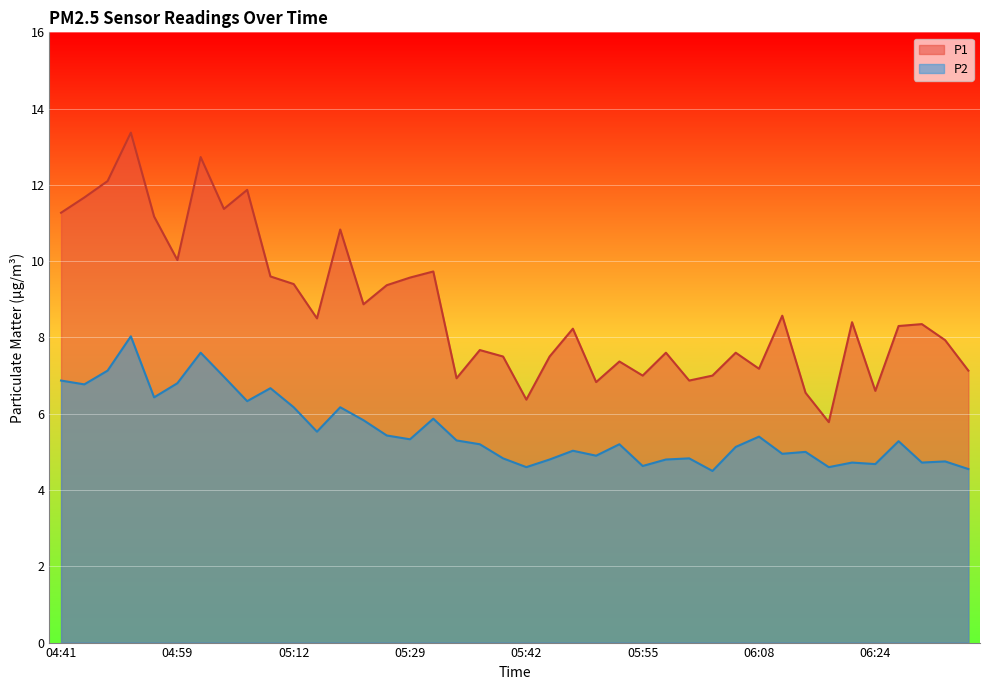

Reading left to right, transcribe all the data shown in this chart.

P1: 04:41=11.3	04:46=11.7	04:51=12.1	04:54=13.4	04:57=11.2	04:59=10.0	05:02=12.7	05:05=11.4	05:07=11.9	05:10=9.6	05:12=9.4	05:15=8.5	05:18=10.8	05:20=8.9	05:26=9.4	05:29=9.6	05:31=9.7	05:34=6.9	05:37=7.7	05:39=7.5	05:42=6.4	05:45=7.5	05:47=8.2	05:50=6.8	05:52=7.4	05:55=7.0	05:58=7.6	06:00=6.9	06:03=7.0	06:05=7.6	06:08=7.2	06:10=8.6	06:13=6.5	06:16=5.8	06:19=8.4	06:24=6.6	06:26=8.3	06:29=8.3	06:32=7.9	06:34=7.1
P2: 04:41=6.9	04:46=6.8	04:51=7.1	04:54=8.0	04:57=6.4	04:59=6.8	05:02=7.6	05:05=7.0	05:07=6.3	05:10=6.7	05:12=6.2	05:15=5.5	05:18=6.2	05:20=5.8	05:26=5.4	05:29=5.3	05:31=5.9	05:34=5.3	05:37=5.2	05:39=4.8	05:42=4.6	05:45=4.8	05:47=5.0	05:50=4.9	05:52=5.2	05:55=4.6	05:58=4.8	06:00=4.8	06:03=4.5	06:05=5.1	06:08=5.4	06:10=5.0	06:13=5.0	06:16=4.6	06:19=4.7	06:24=4.7	06:26=5.3	06:29=4.7	06:32=4.8	06:34=4.5